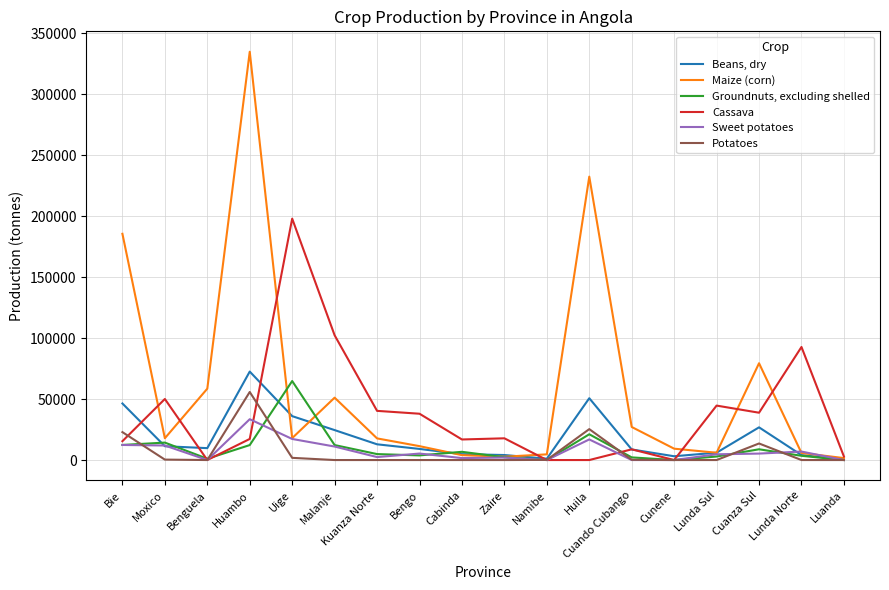

Between Kuanza Norte and Namibe, which series saw the biggest shift?

Cassava